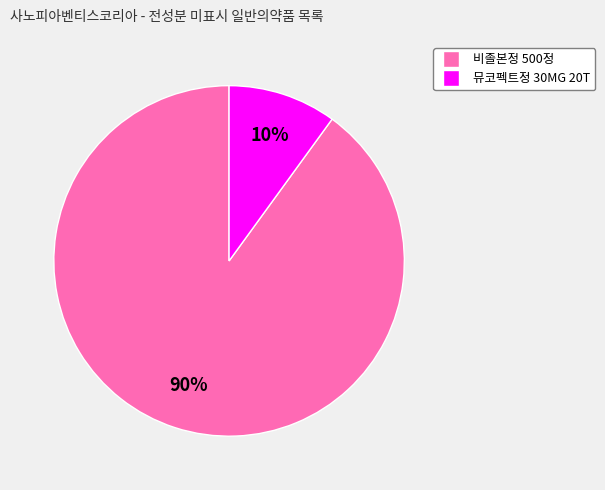

Is it true that 비졸본정 500정 is 99% of the pie?

False